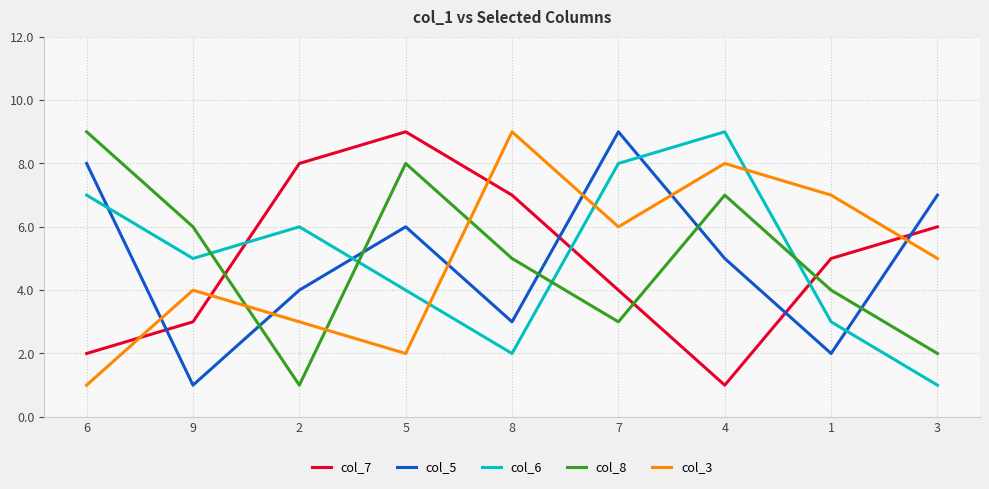

How many lines are shown in the chart?

5